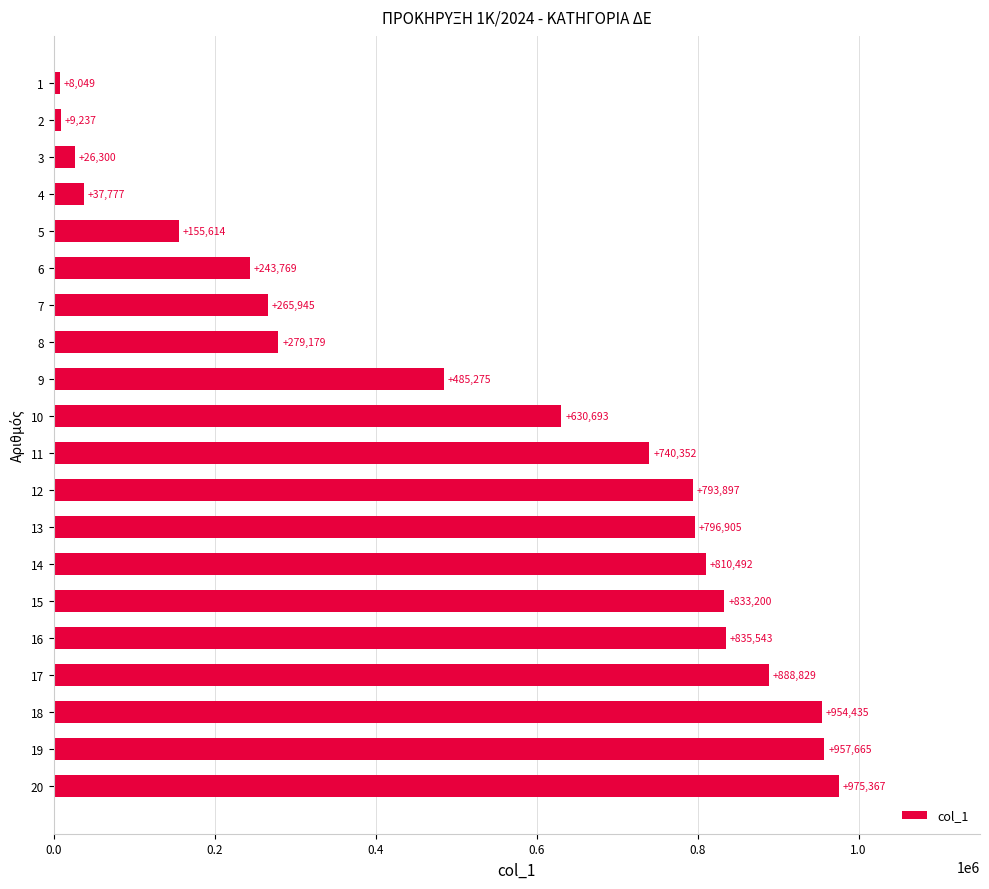

How many categories are shown in the chart?

20